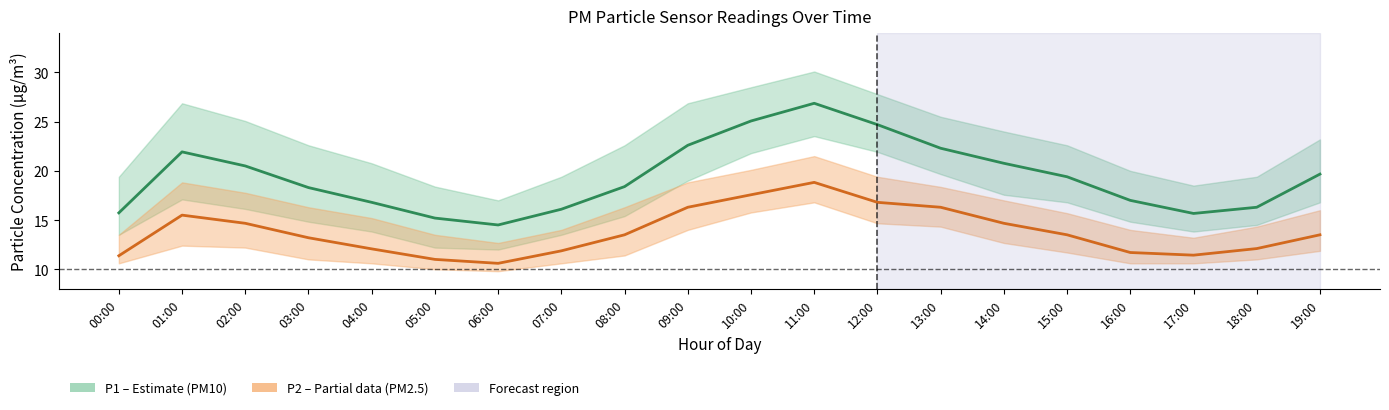

How many lines are shown in the chart?

2